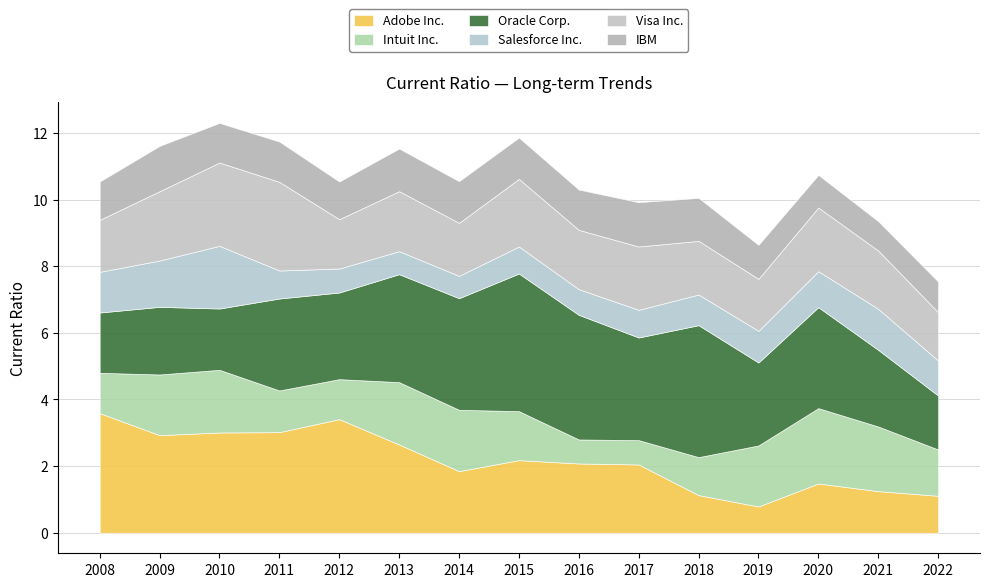

True or false: IBM has more than 2 interior local peaks.

True